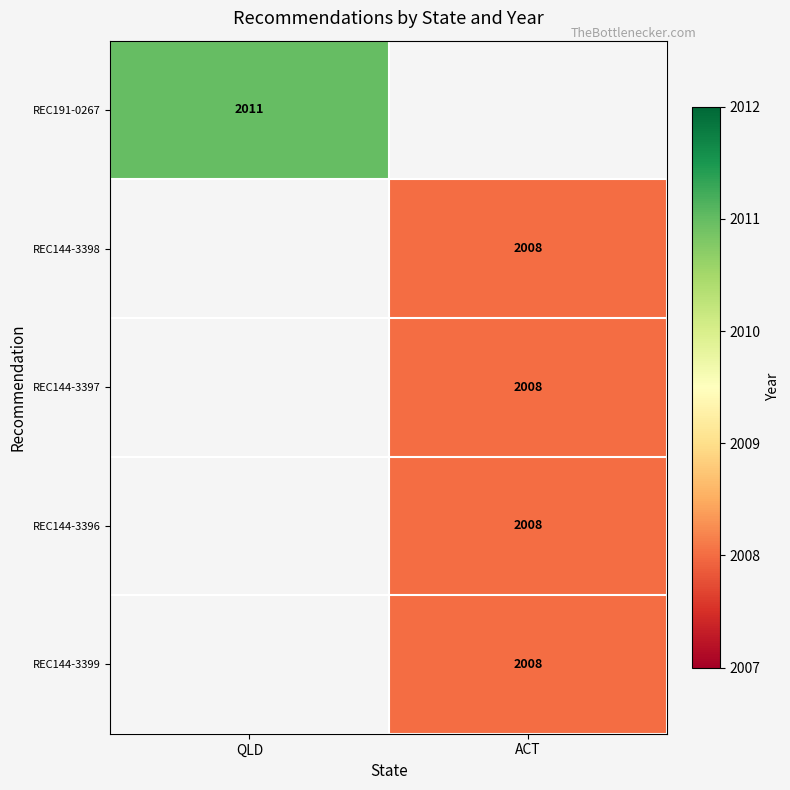

The REC191-0267 series shows 2011 at QLD. True or false?

True